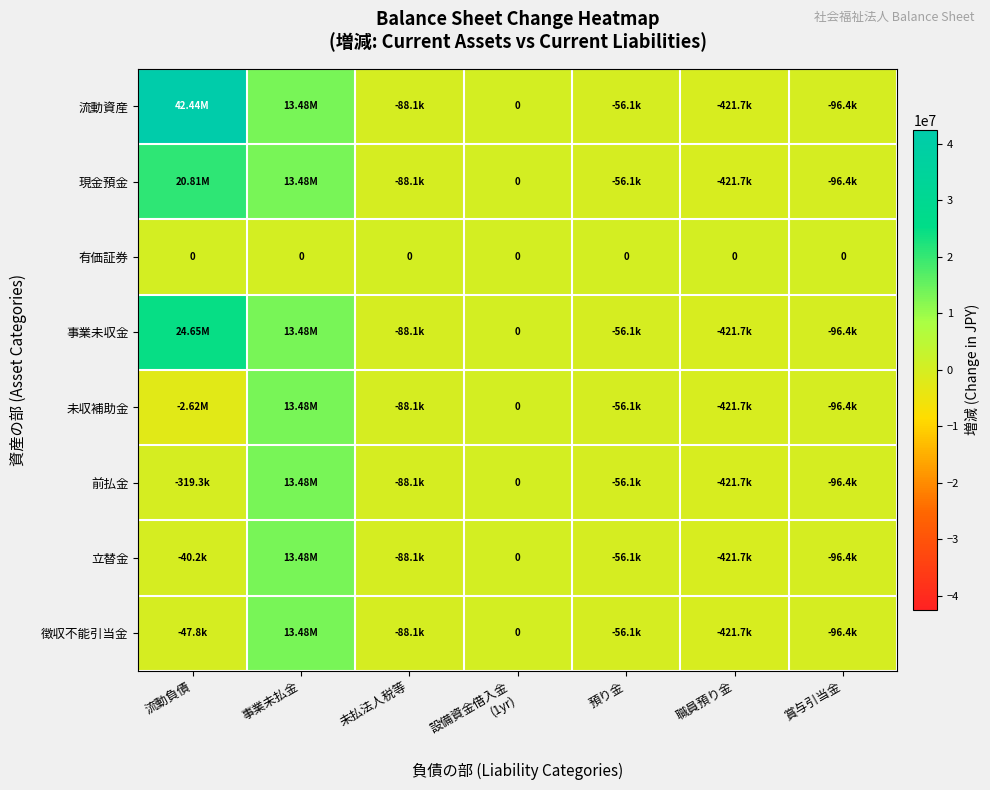

What is the sum of all 事業未収金 values?

37473028